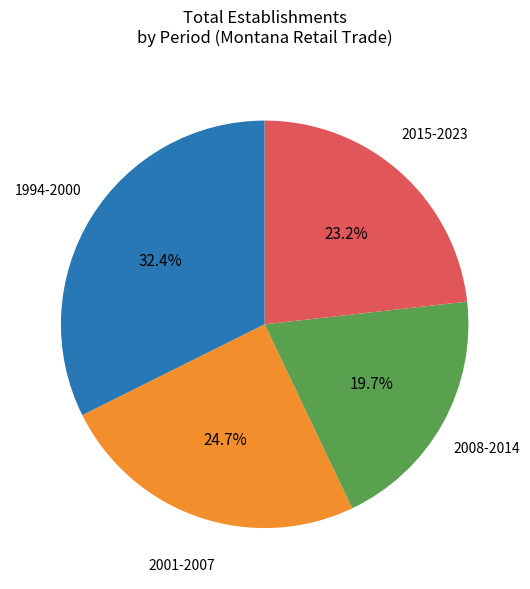

Is there any slice that represents more than half of the pie?

No